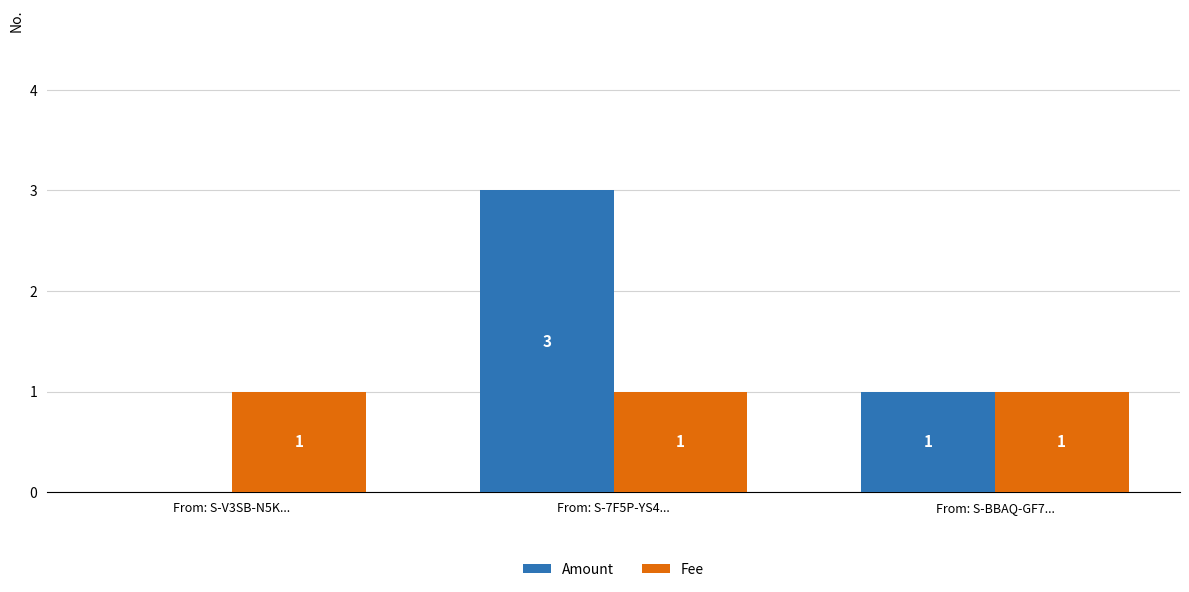

Which category has the highest value across all series?

From: S-7F5P-YS4...